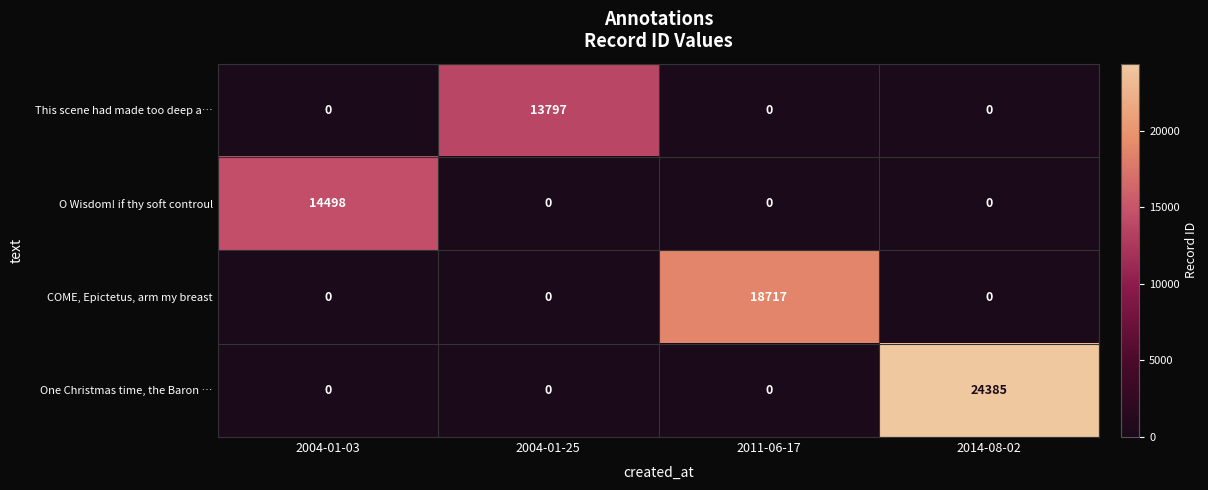

Reading left to right, what are all the values shown in this chart?

This scene had made too deep a…: 2004-01-03=0	2004-01-25=13797	2011-06-17=0	2014-08-02=0
O Wisdom! if thy soft controul: 2004-01-03=14498	2004-01-25=0	2011-06-17=0	2014-08-02=0
COME, Epictetus, arm my breast: 2004-01-03=0	2004-01-25=0	2011-06-17=18717	2014-08-02=0
One Christmas time, the Baron …: 2004-01-03=0	2004-01-25=0	2011-06-17=0	2014-08-02=24385